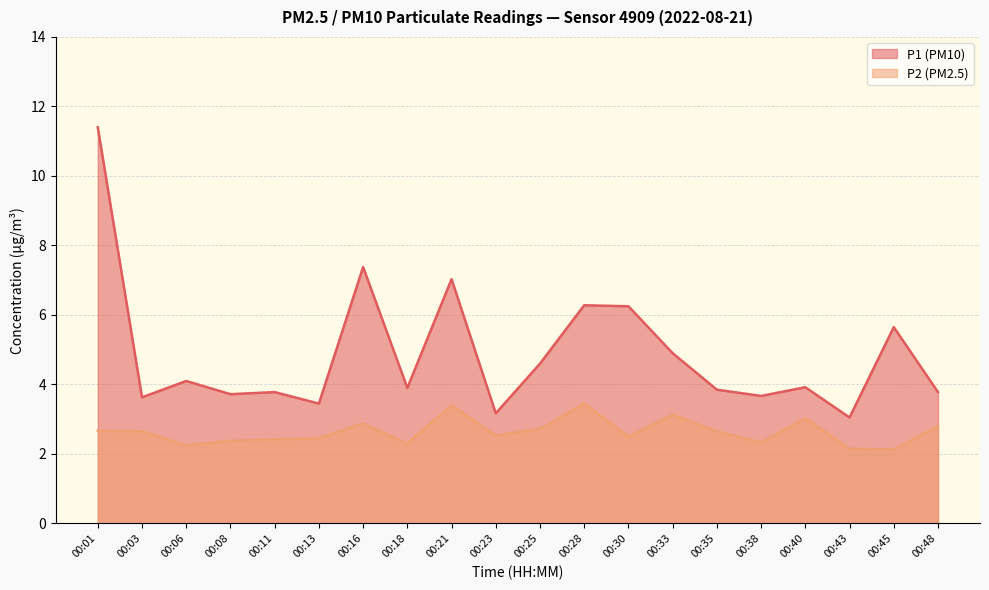

True or false: P2 and P1 cross at least once.

False